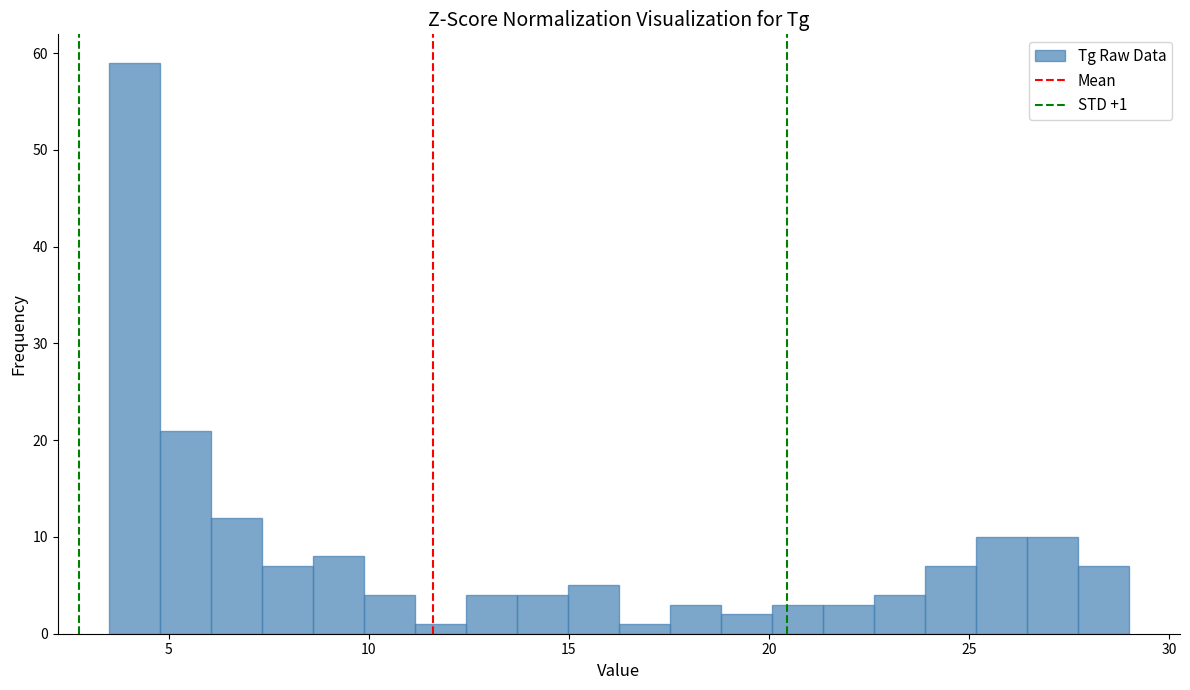

Around what value on the x-axis is the tallest bar? Give the approximate position of its centre, as read against the axis.

4.0